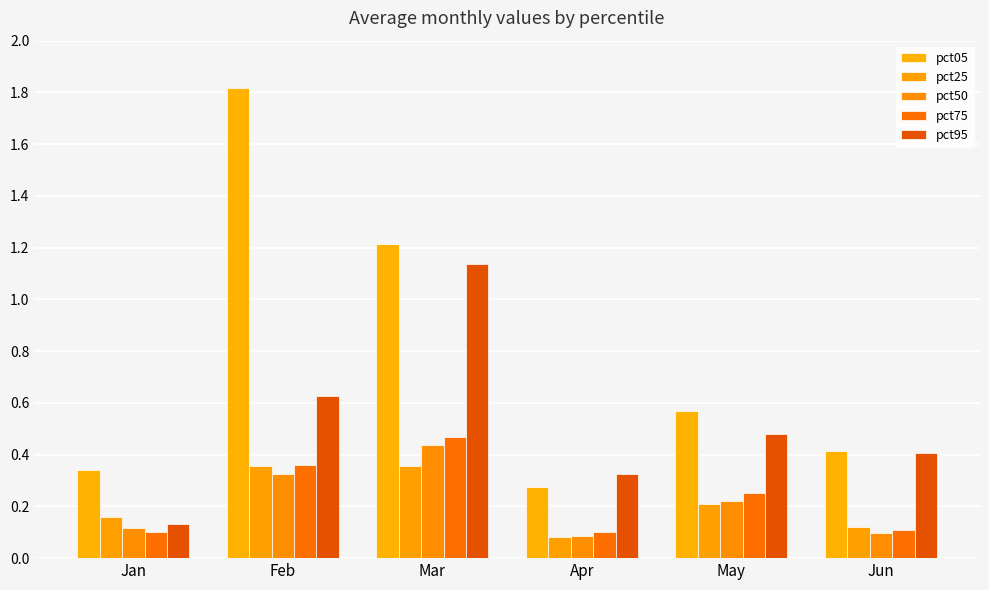

How many groups of bars are there?

6